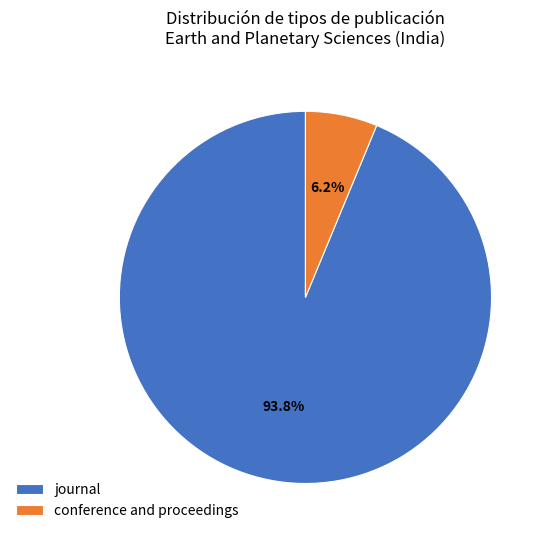

Combined, what portion of the pie is conference and proceedings and journal?

100.0%